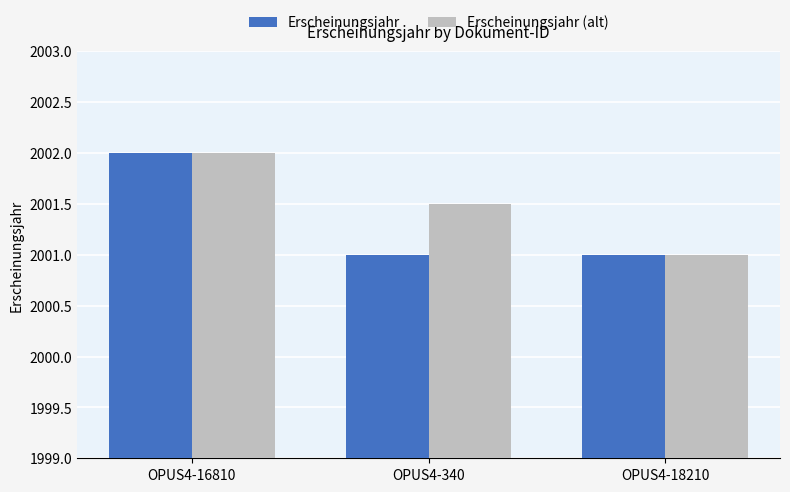

List the series in order of their overall mean, lowest first.

Erscheinungsjahr, Erscheinungsjahr (alt)